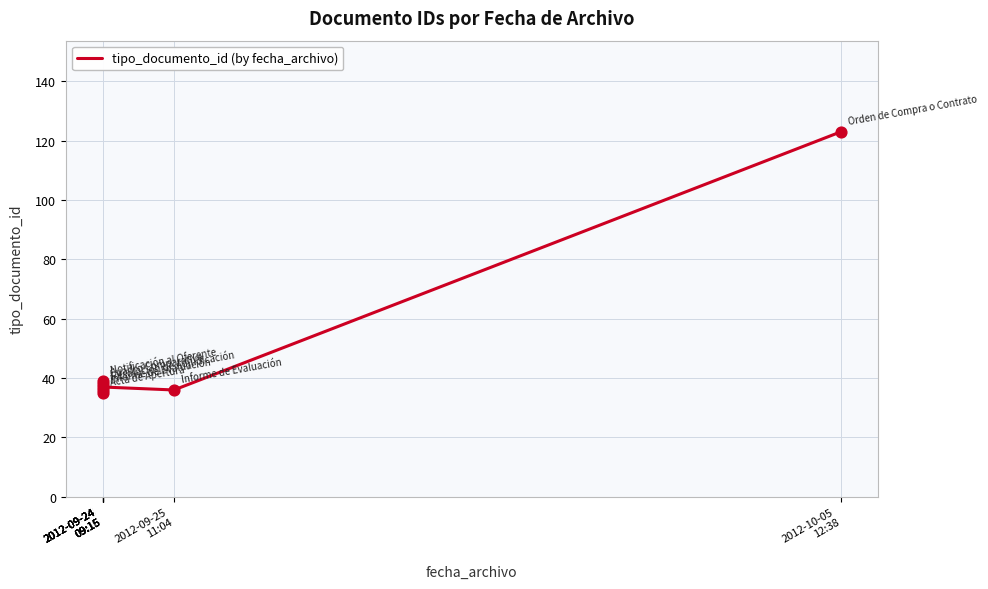

What is the ratio of the value at 2012-10-05
12:38 to the value at 2012-09-24
09:15?

3.2